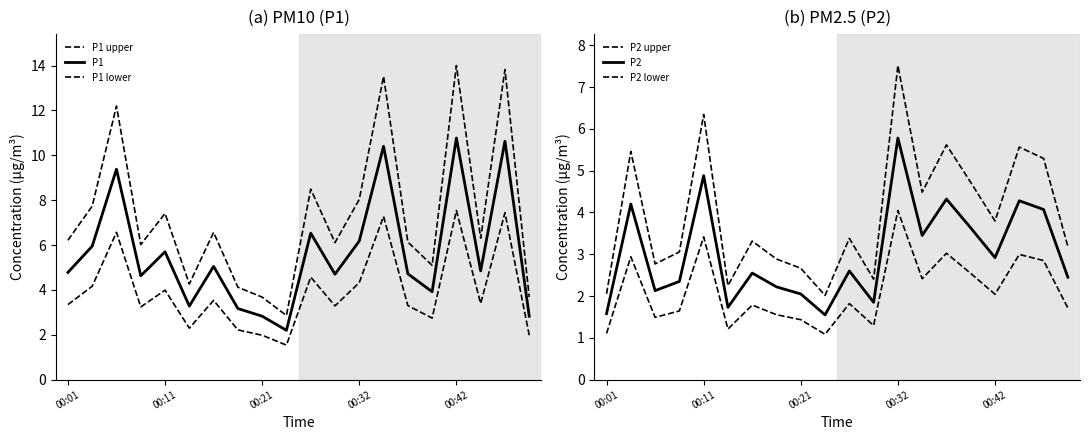

True or false: P2 upper and P1 upper cross at least once.

False